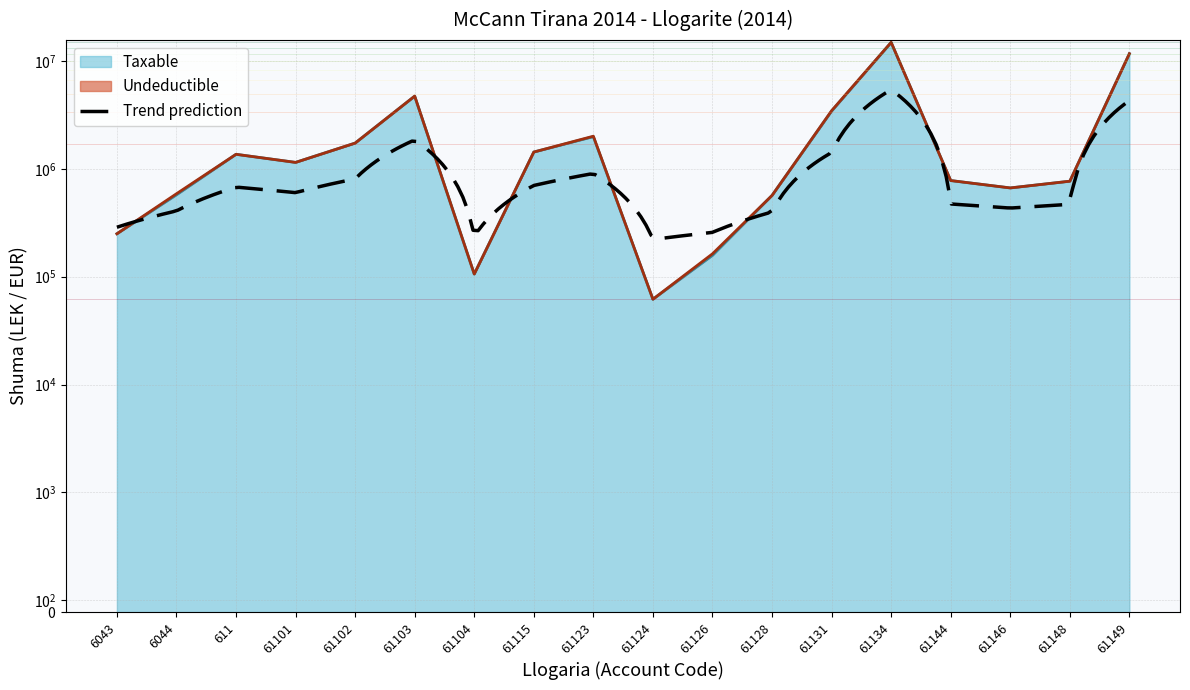

List the labels in order of value, smallest first.

61124, 61104, 61126, 6043, 61128, 6044, 61146, 61148, 61144, 61101, 611, 61115, 61102, 61123, 61131, 61103, 61149, 61134